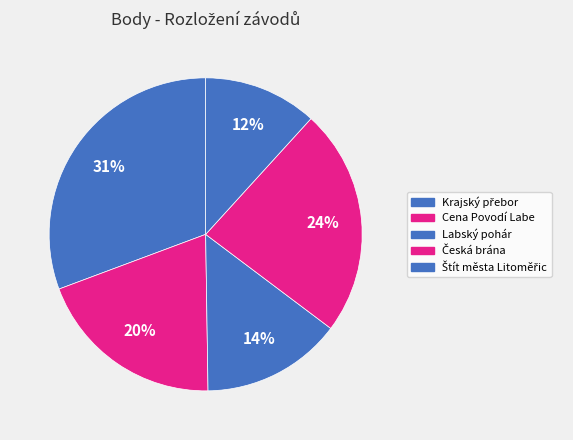

How many slices are in this pie chart?

5